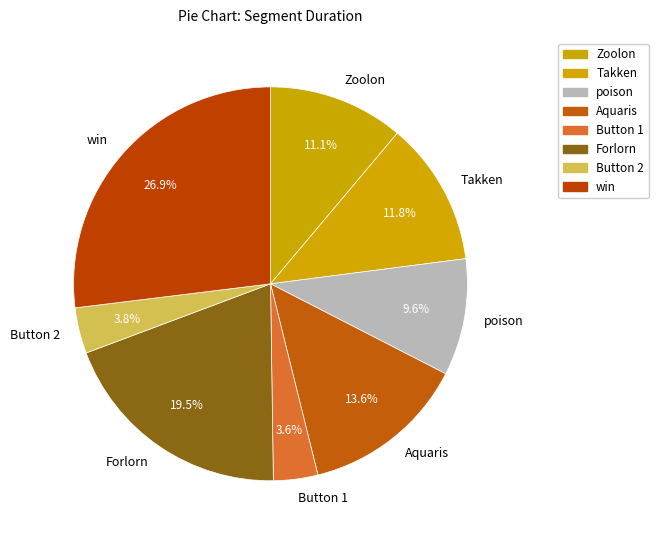

To the nearest percent, what is the average slice percentage?

12%